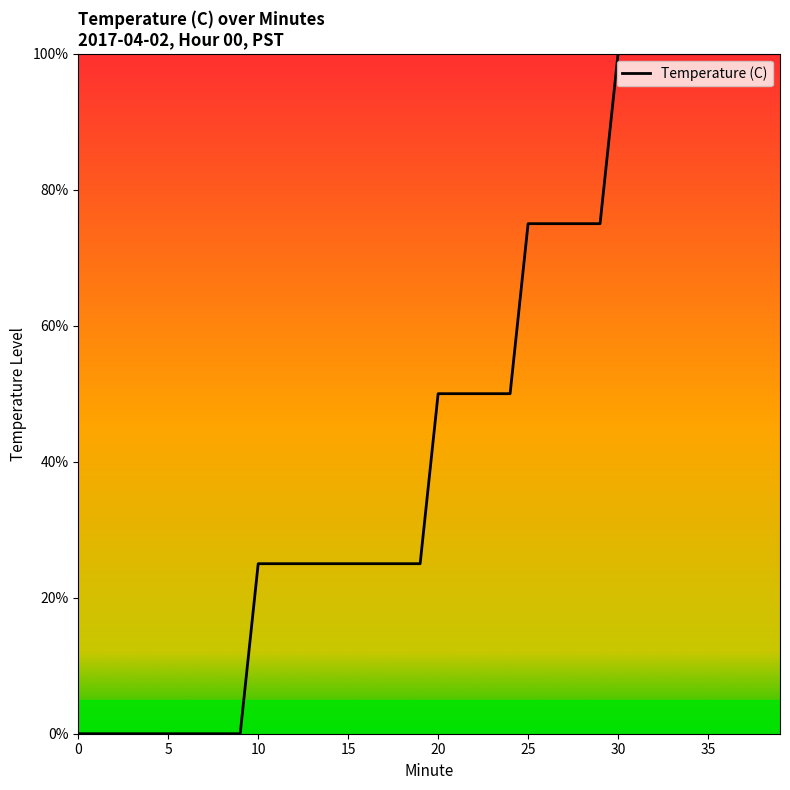

What is the greatest value displayed?

100.0